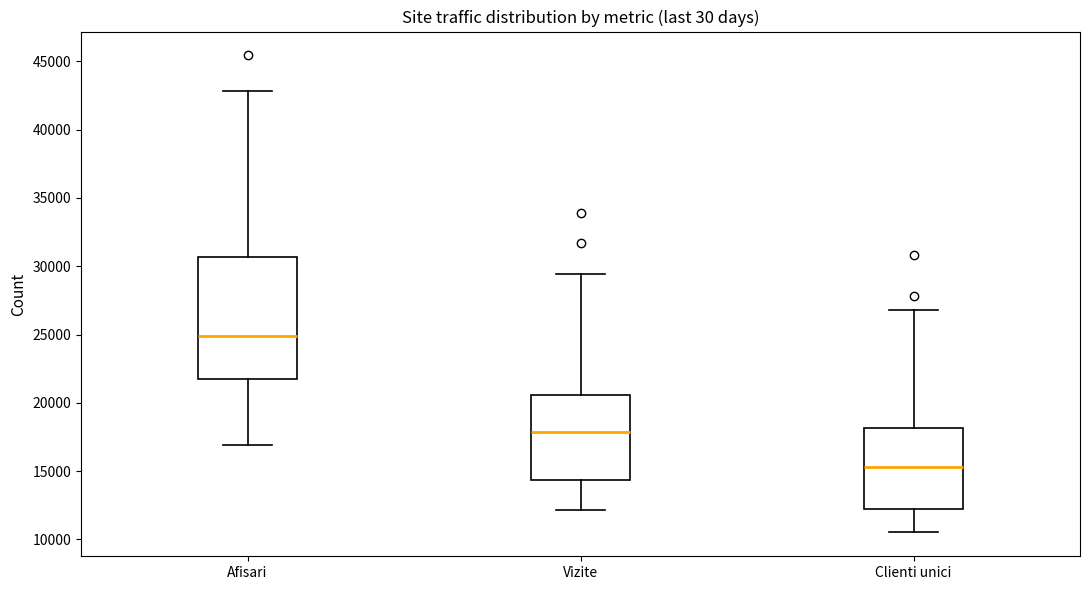

Reading left to right, read every box against the y-axis: the position of its median line, the range the box covers, and the ends of its whiskers. The values are not printed on the chart, so give them approximately, as read against the axis.

Afisari: median 25000, box 22000 to 30500, whiskers 17000 to 43000
Vizite: median 18000, box 14500 to 20500, whiskers 12000 to 29500
Clienti unici: median 15500, box 12000 to 18000, whiskers 10500 to 27000